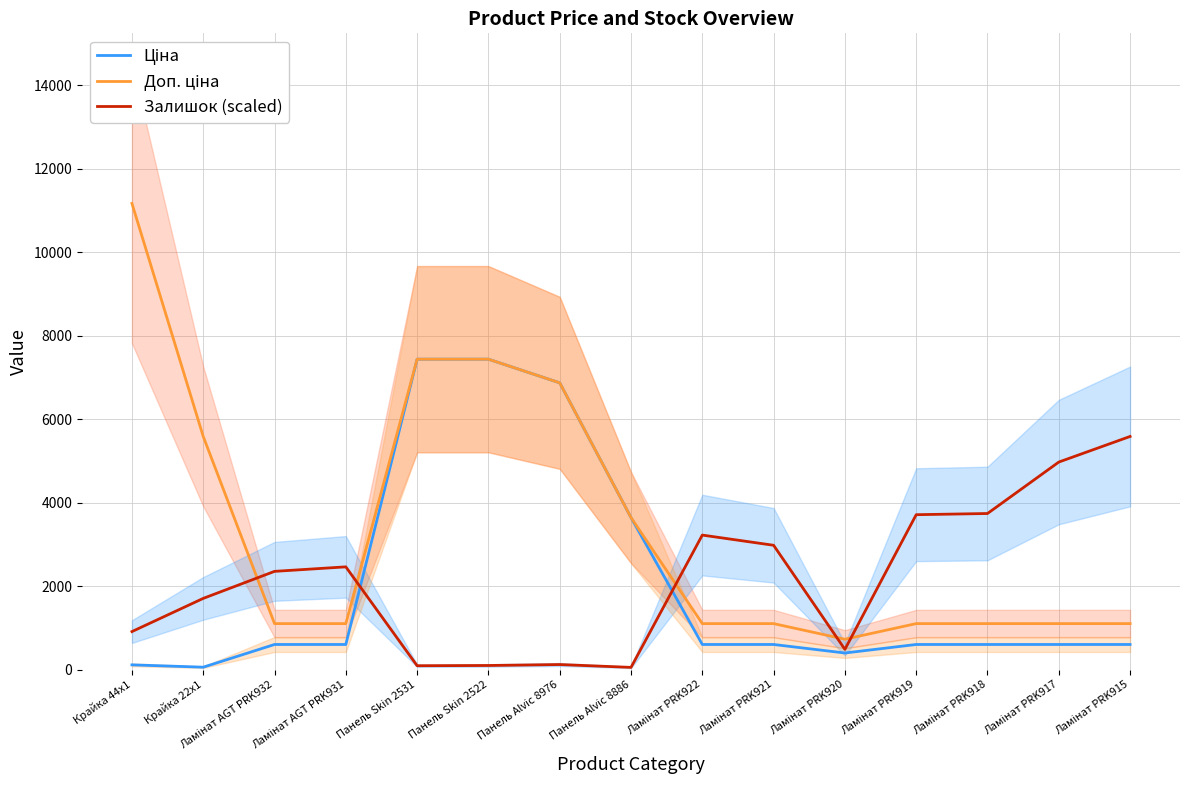

What is the label of the 5th point from the right?

Ламінат PRK920